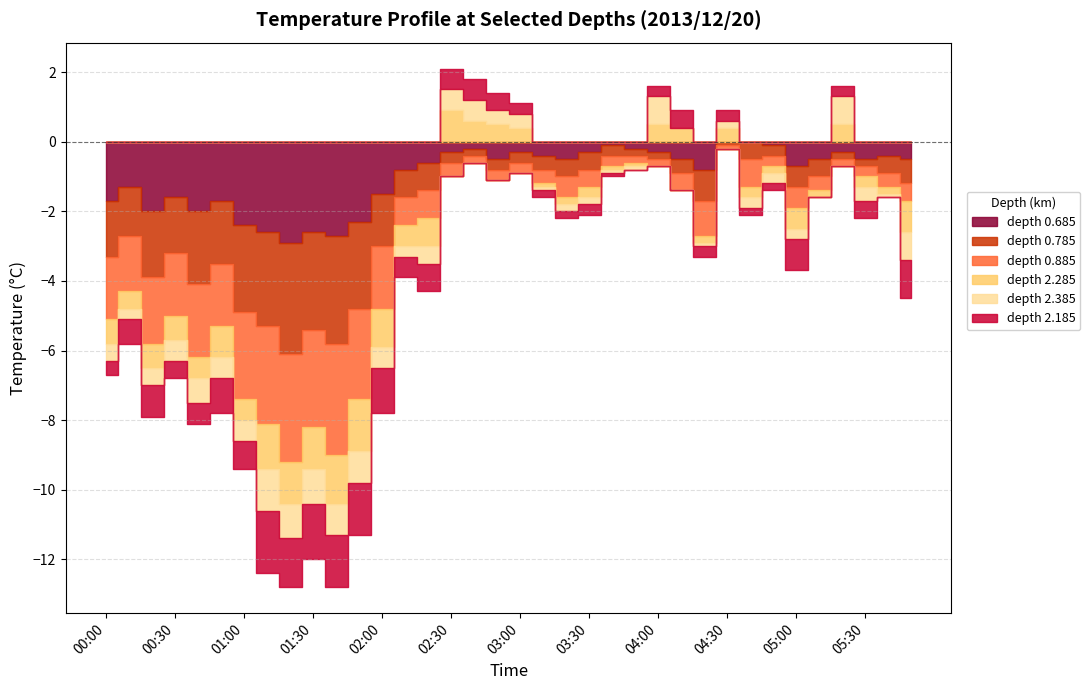

The value of 2.285 at 05:00 is -1.0. True or false?

False